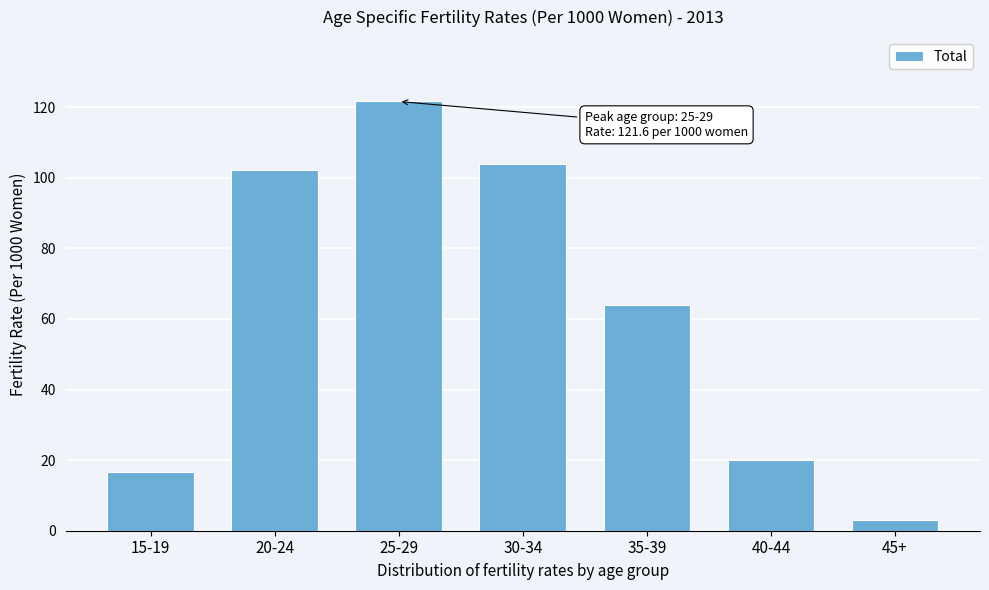

Reading left to right, list all the values displayed in this chart.

16.7	102.2	121.6	104.0	64.0	19.9	3.0